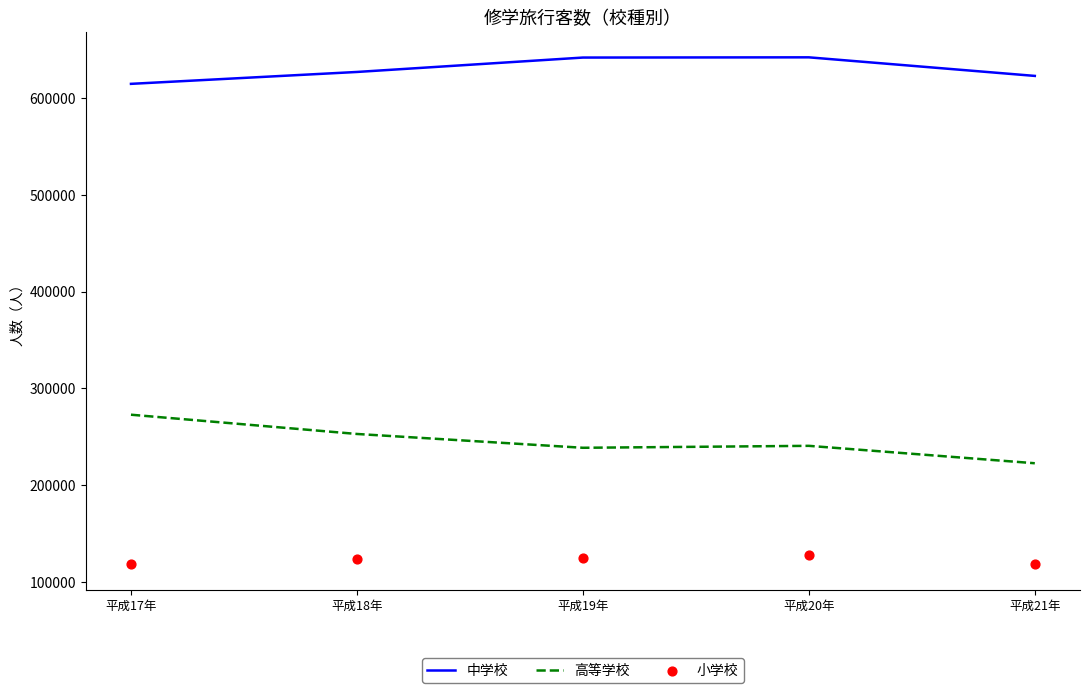

At which category is the sum across all series the highest?

平成20年